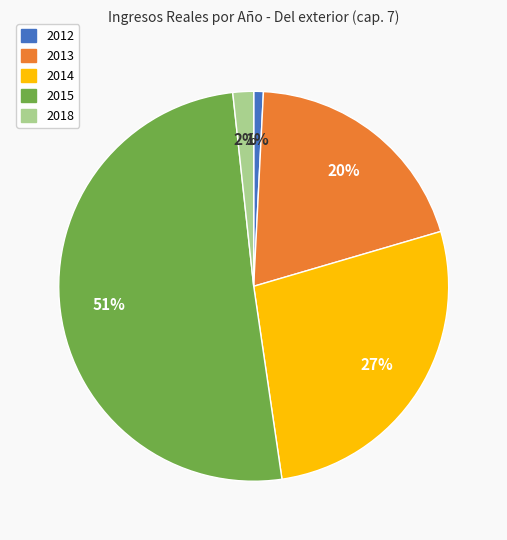

Does 2018 represent more than half of the total?

No